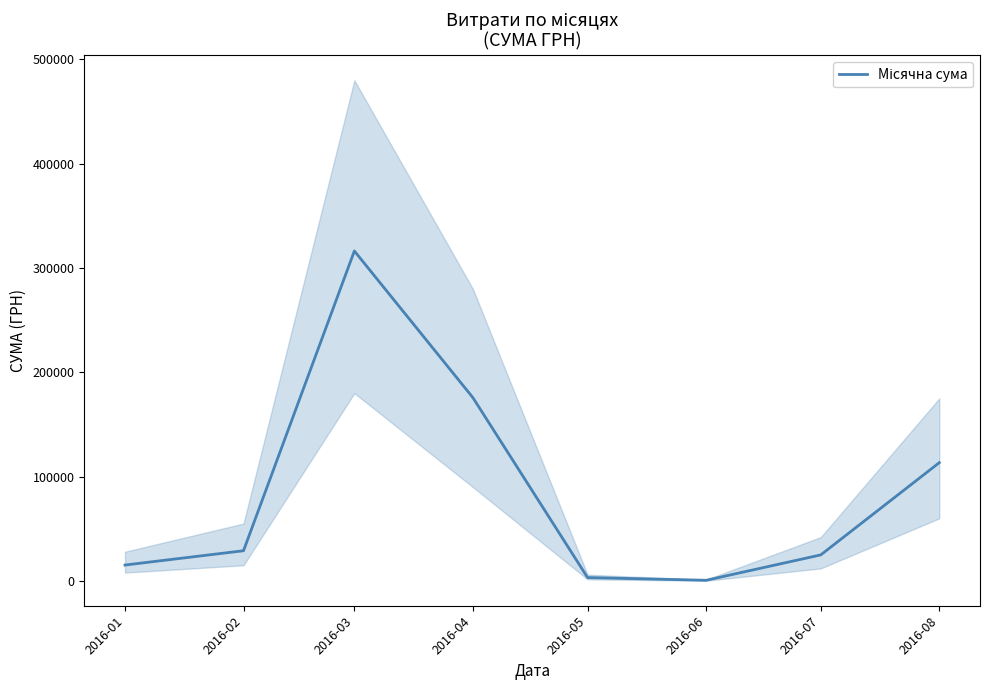

Reading left to right, extract all data points from this chart.

15234.5	28945.3	316347.6	175746.6	3225.4	600.0	24957.1	113398.6